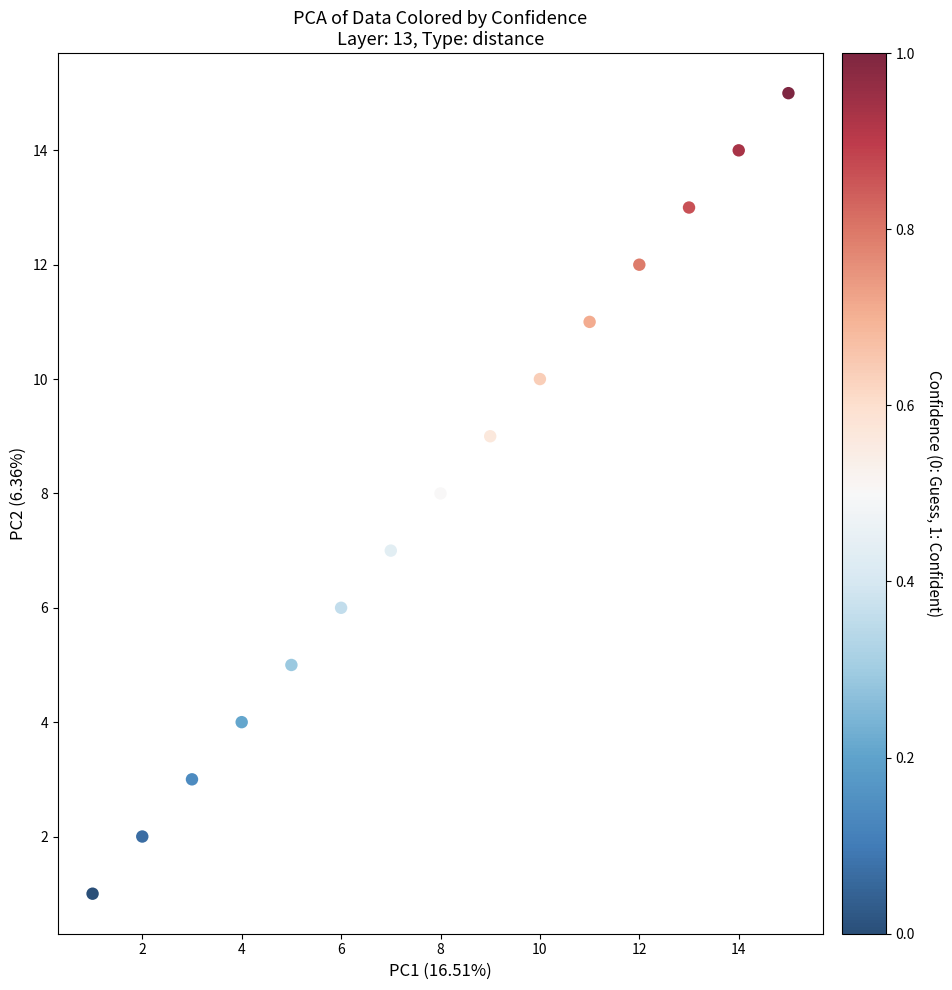

What is the range of Y values (max minus min)?

14